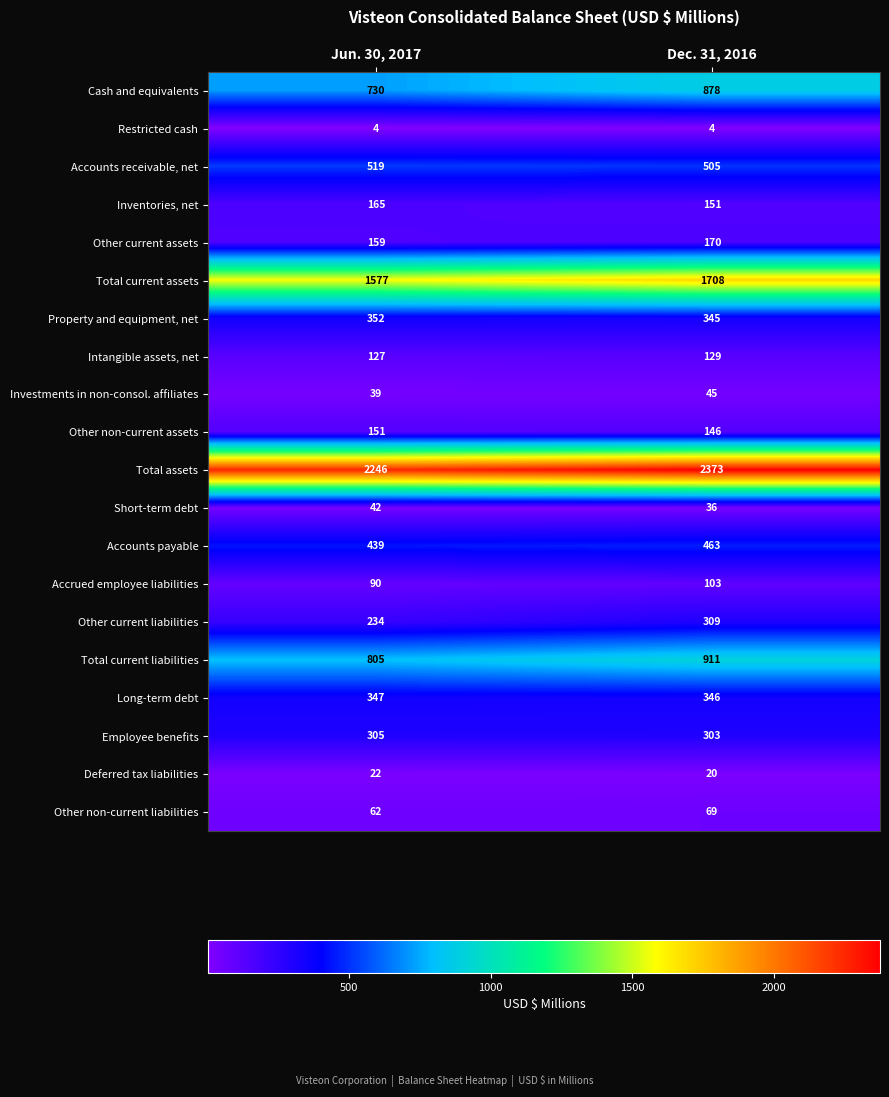

What is the total value across all series at Dec. 31, 2016?

9014